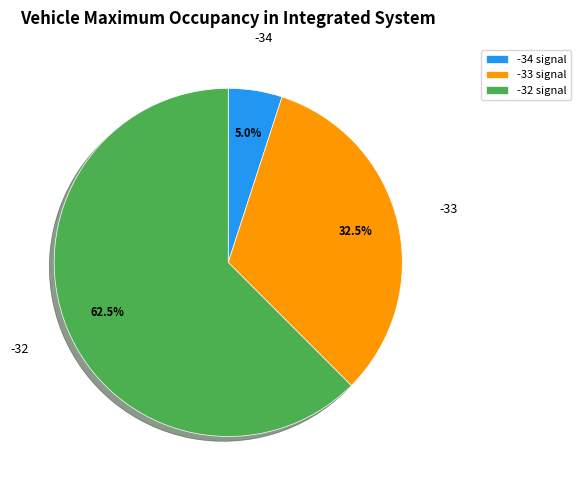

Which category has the smallest portion of the pie?

-34 signal